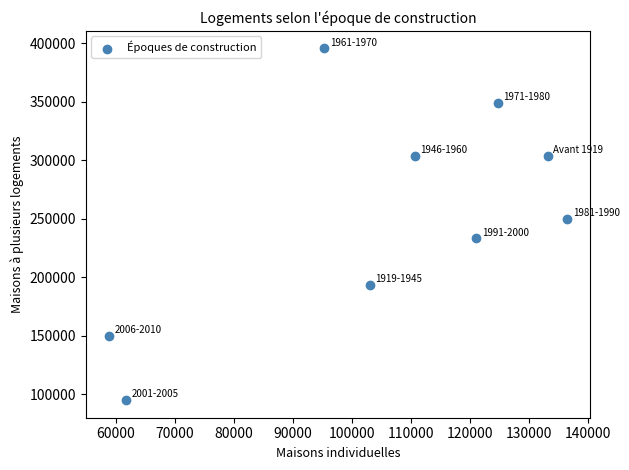

What Y value in the scatter plot is closest to 245269?

249730